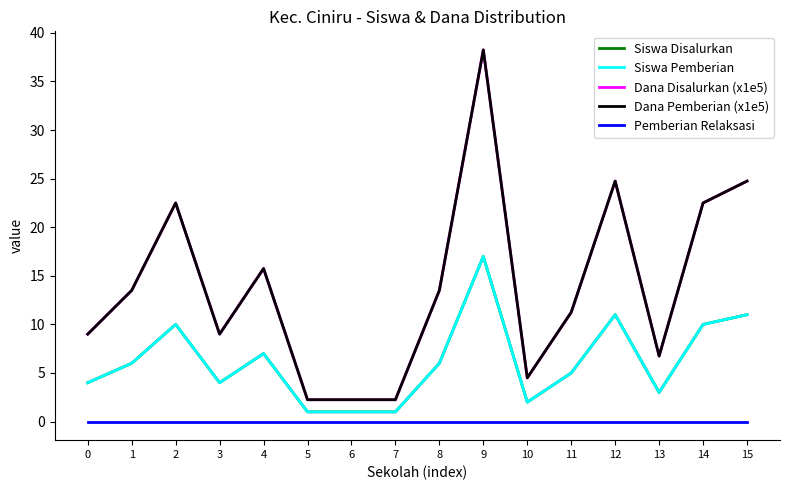

Is it true that Dana Disalurkan (x1e5) equals 2.2 at 5?

True